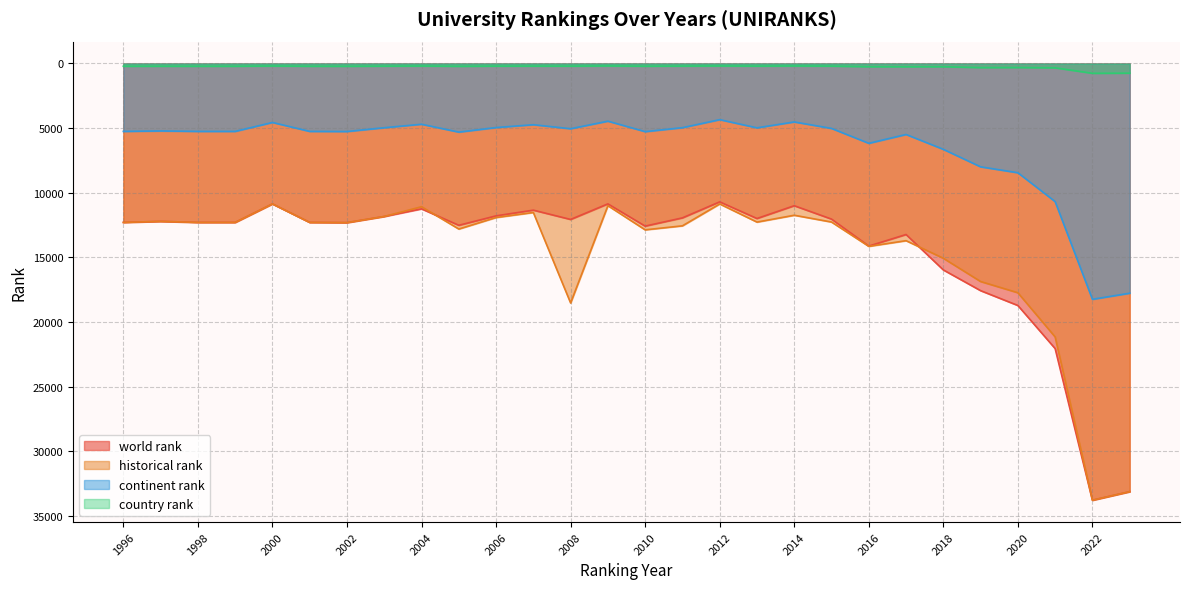

List the labels in order of continent rank value, largest first.

2022, 2023, 2021, 2020, 2019, 2018, 2016, 2017, 2005, 2010, 2002, 1996, 1998, 1999, 2001, 1997, 2008, 2015, 2013, 2003, 2011, 2006, 2007, 2004, 2000, 2014, 2009, 2012